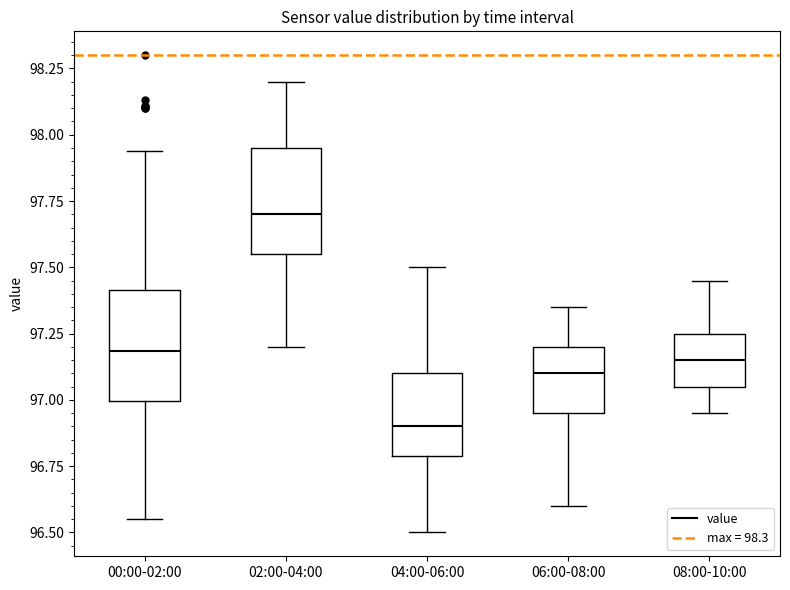

Which box has the highest median line?

02:00-04:00